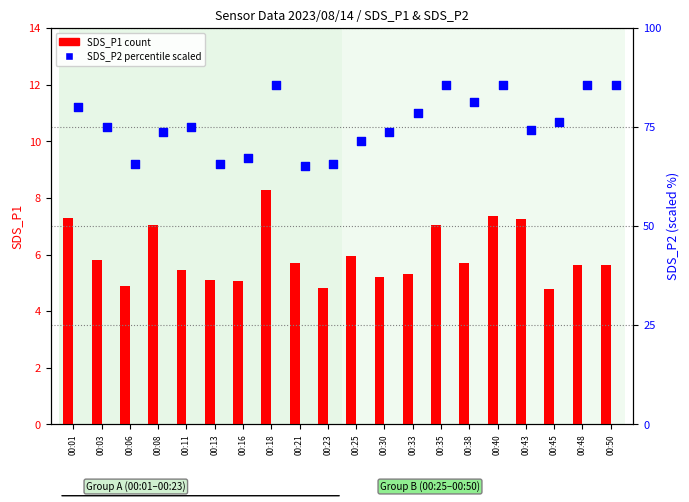

Is the value of SDS_P2 (scaled) at 00:03 greater than the value of SDS_P1 at 00:43?

Yes